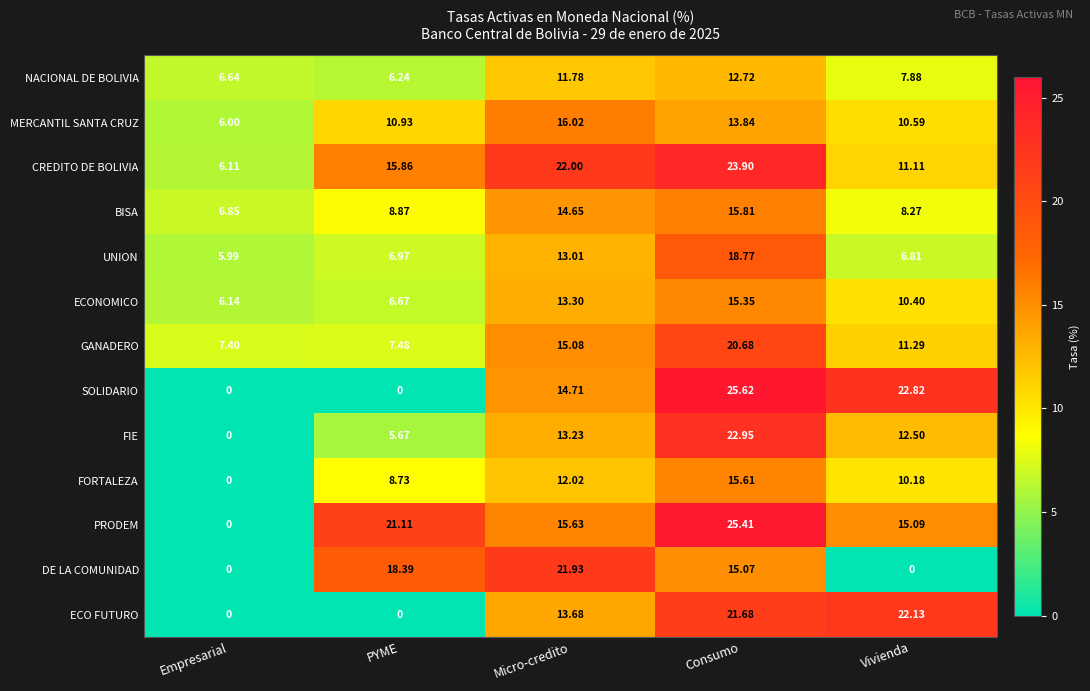

At which label does CREDITO DE BOLIVIA reach its peak?

Consumo